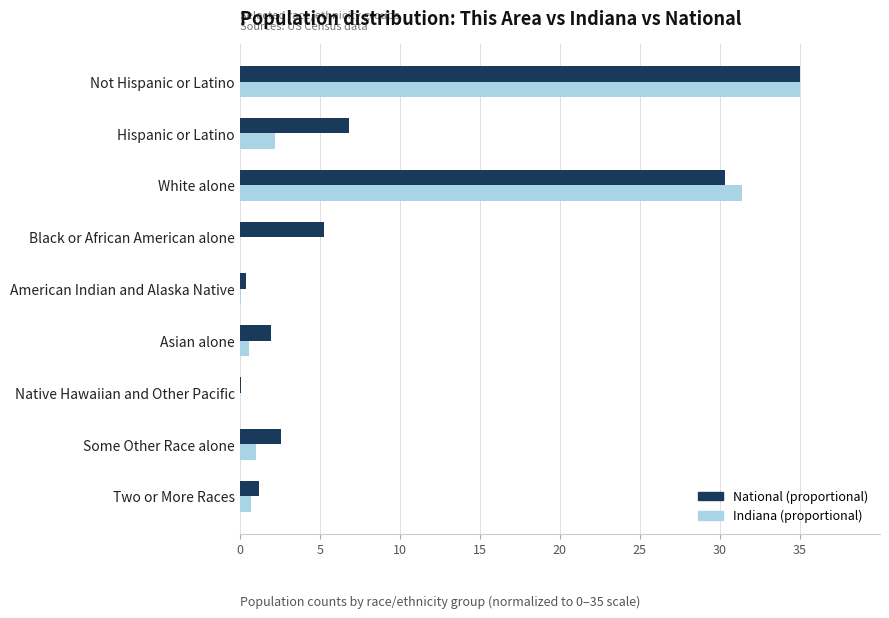

What is the greatest value displayed?

35.0